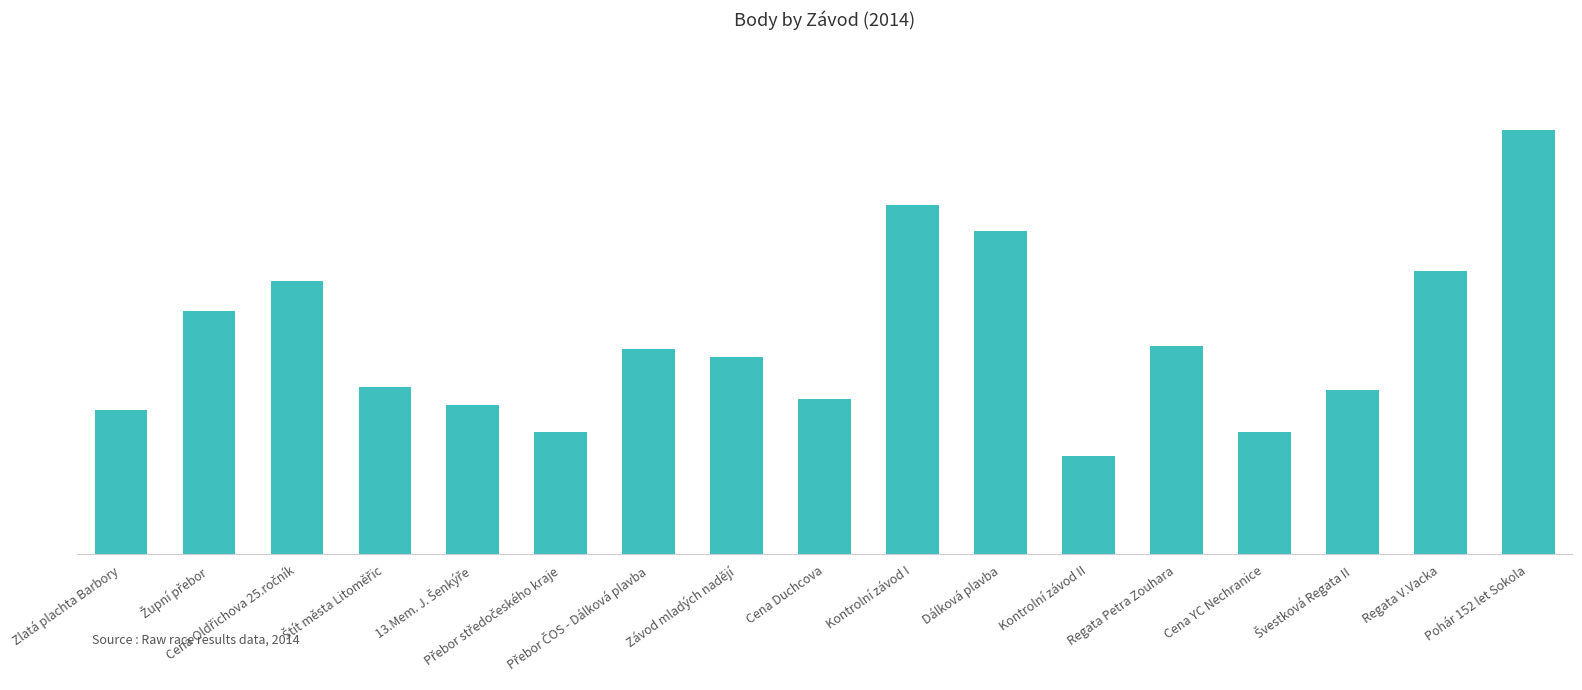

What is the value of the 17th bar from the left?

1406